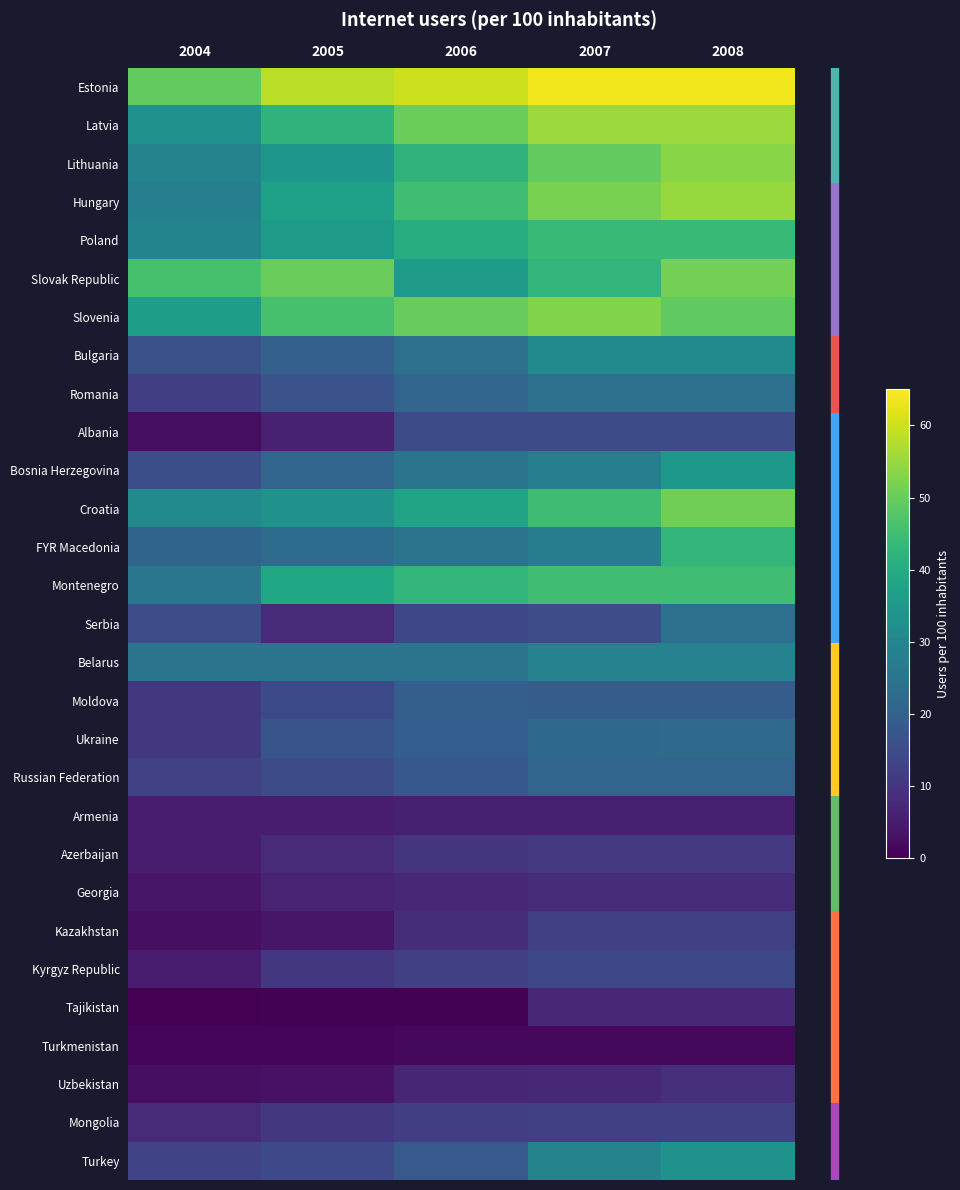

How many distinct data groups are displayed?

29